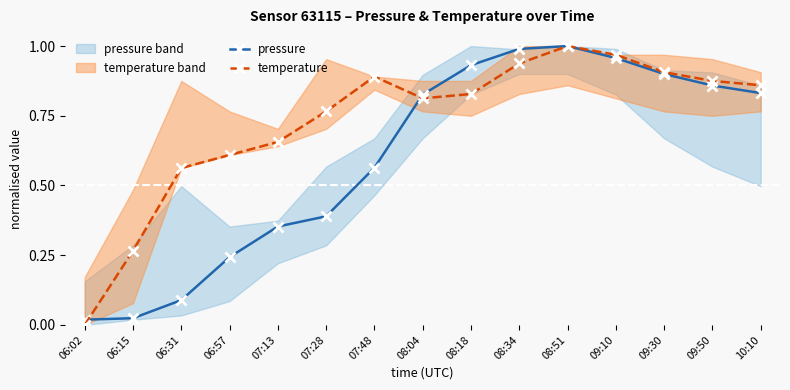

True or false: temperature and pressure cross at least once.

True